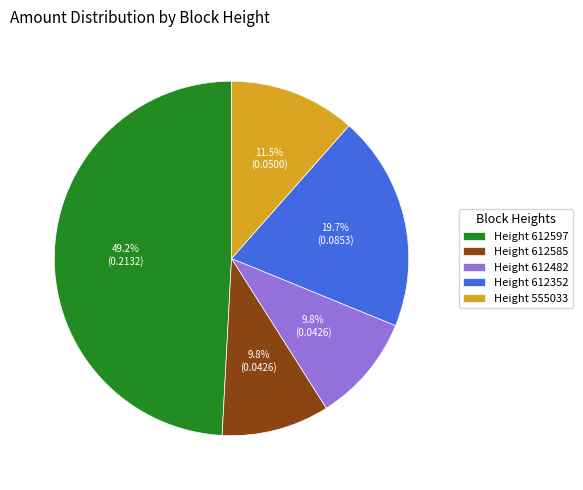

Which has a higher value, Height 612482 or Height 612352?

Height 612352